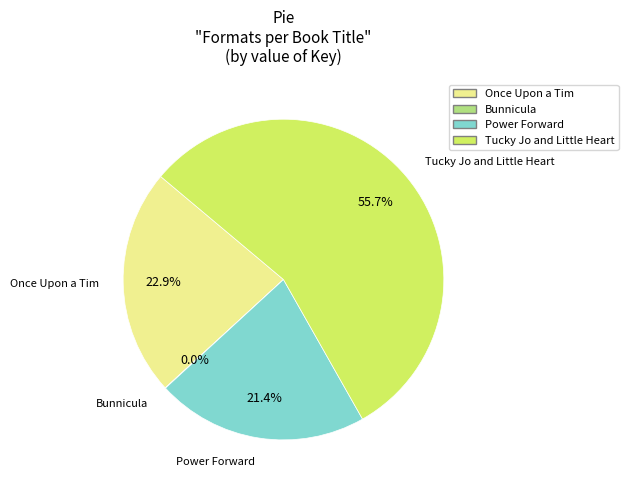

Is there any slice that represents more than half of the pie?

Yes